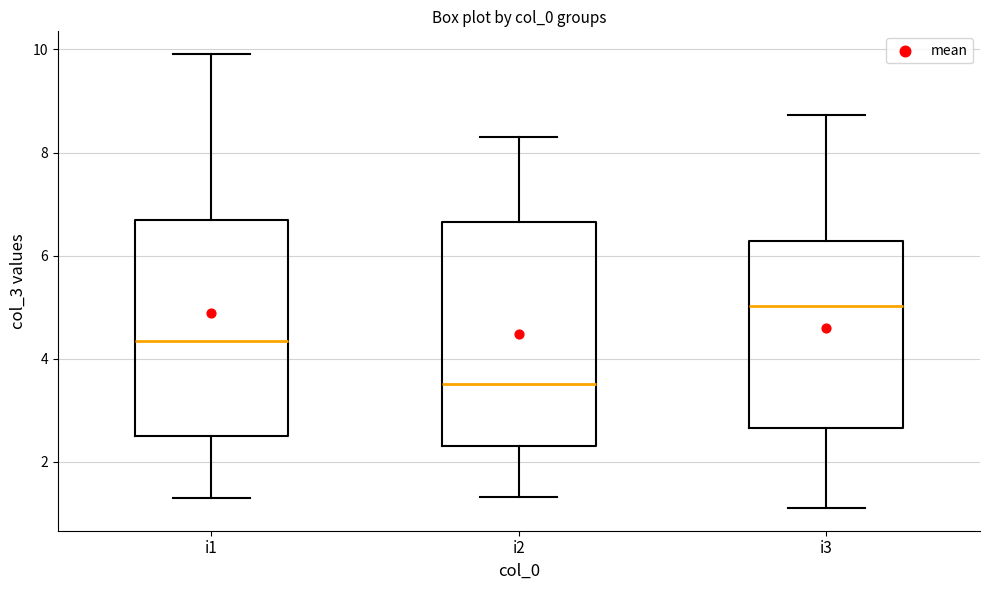

Reading left to right, transcribe this box plot: for each box, give where its median line is, the range the box spans, and where its two whiskers end, as read against the y-axis. The values are not printed on the chart, so give them approximately, as read against the axis.

i1: median 4.4, box 2.6 to 6.6, whiskers 1.4 to 10.0
i2: median 3.6, box 2.4 to 6.6, whiskers 1.4 to 8.4
i3: median 5.0, box 2.6 to 6.2, whiskers 1.2 to 8.8